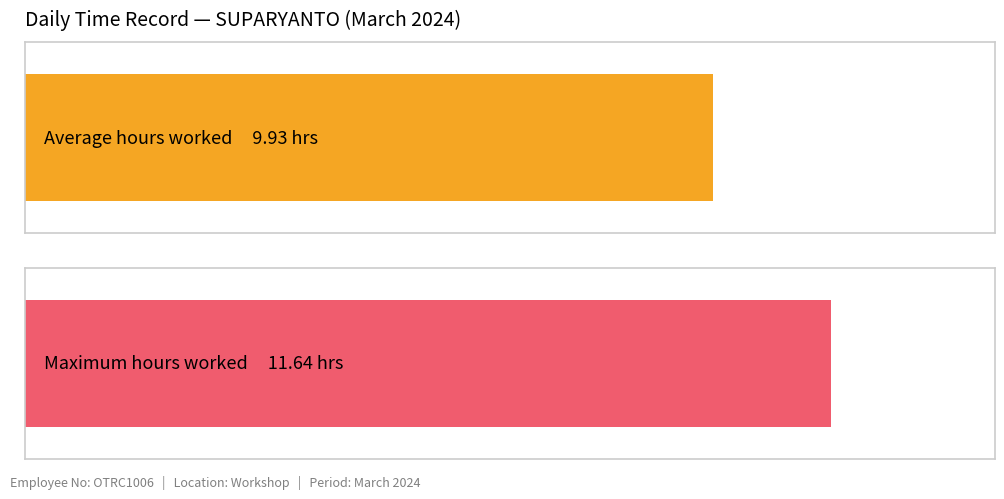

Count the number of data series in this chart.

1